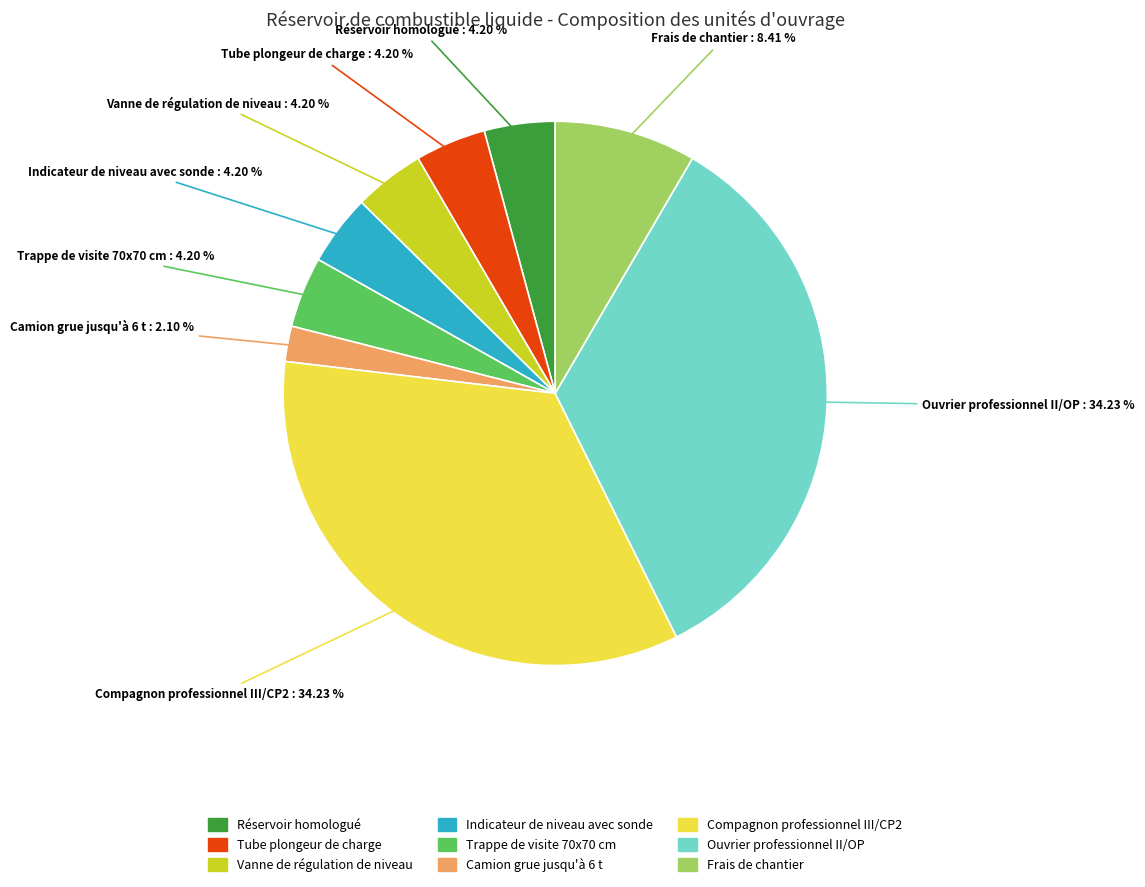

Approximately how many times larger is the value at Frais de chantier compared to Trappe de visite 70x70 cm?

2.0